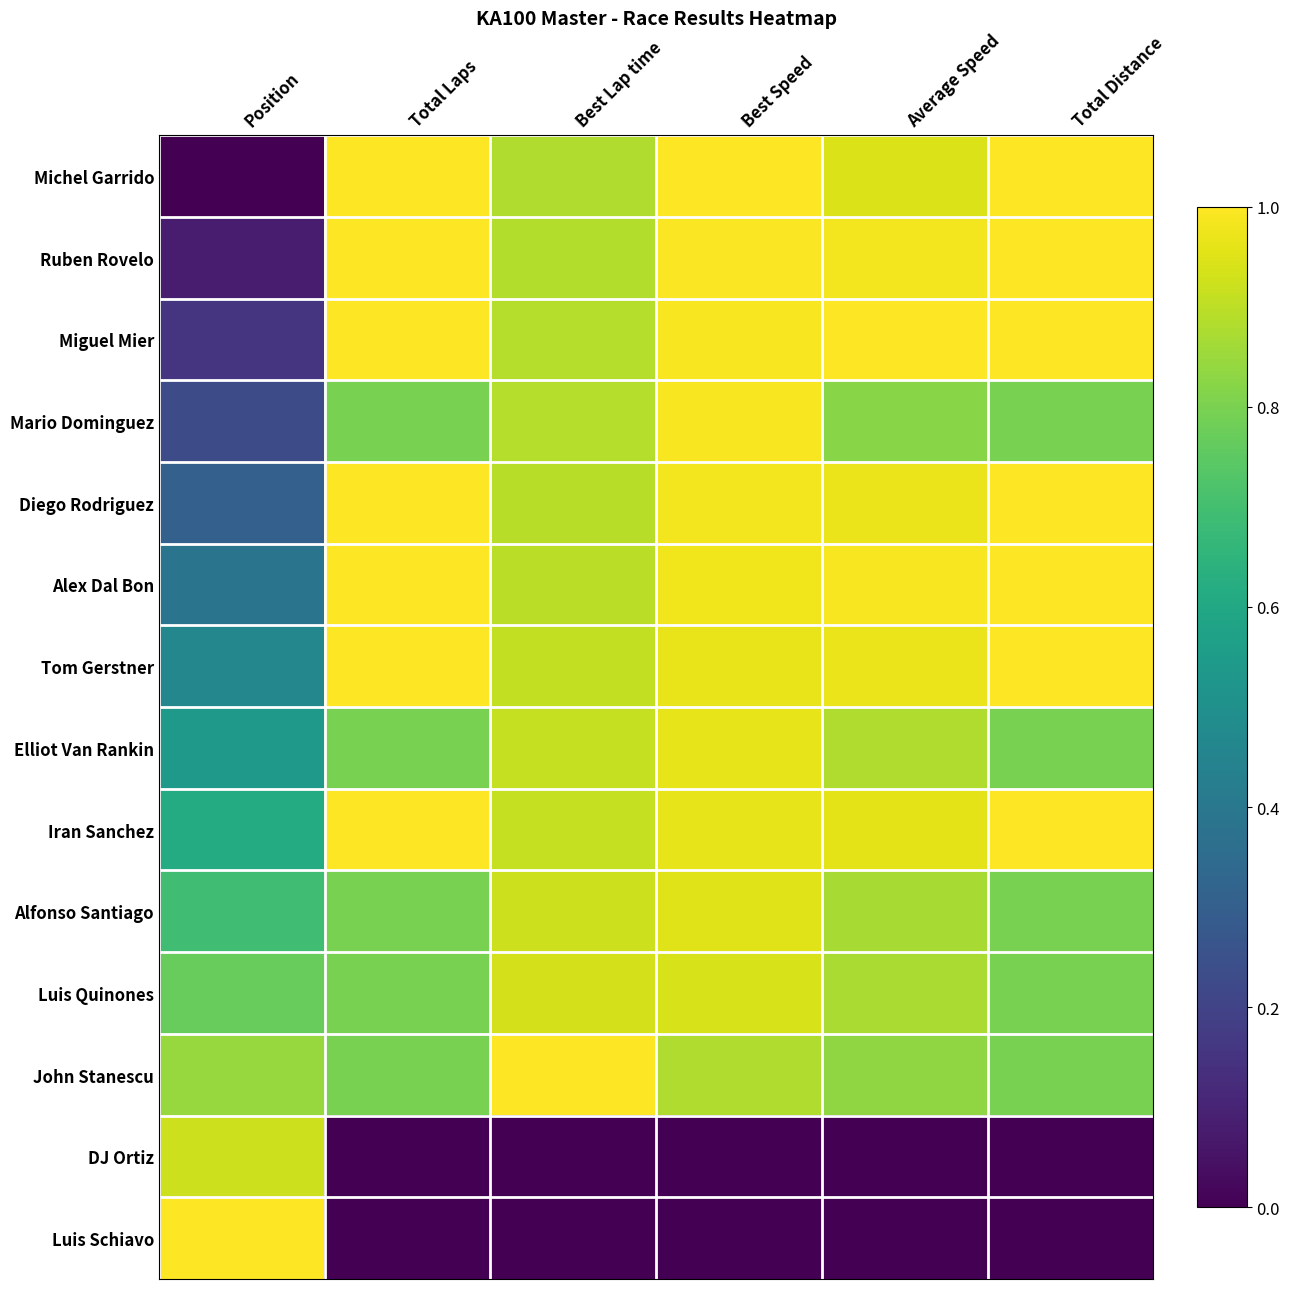

Reading right to left, what are all the values shown in this chart?

Michel Garrido: Total Distance=1.0	Average Speed=0.9	Best Speed=1.0	Best Lap time=0.9	Total Laps=1.0	Position=0.0
Ruben Rovelo: Total Distance=1.0	Average Speed=1.0	Best Speed=1.0	Best Lap time=0.9	Total Laps=1.0	Position=0.1
Miguel Mier: Total Distance=1.0	Average Speed=1.0	Best Speed=1.0	Best Lap time=0.9	Total Laps=1.0	Position=0.2
Mario Dominguez: Total Distance=0.8	Average Speed=0.8	Best Speed=1.0	Best Lap time=0.9	Total Laps=0.8	Position=0.2
Diego Rodriguez: Total Distance=1.0	Average Speed=1.0	Best Speed=1.0	Best Lap time=0.9	Total Laps=1.0	Position=0.3
Alex Dal Bon: Total Distance=1.0	Average Speed=1.0	Best Speed=1.0	Best Lap time=0.9	Total Laps=1.0	Position=0.4
Tom Gerstner: Total Distance=1.0	Average Speed=1.0	Best Speed=1.0	Best Lap time=0.9	Total Laps=1.0	Position=0.5
Elliot Van Rankin: Total Distance=0.8	Average Speed=0.9	Best Speed=1.0	Best Lap time=0.9	Total Laps=0.8	Position=0.5
Iran Sanchez: Total Distance=1.0	Average Speed=1.0	Best Speed=1.0	Best Lap time=0.9	Total Laps=1.0	Position=0.6
Alfonso Santiago: Total Distance=0.8	Average Speed=0.9	Best Speed=1.0	Best Lap time=0.9	Total Laps=0.8	Position=0.7
Luis Quinones: Total Distance=0.8	Average Speed=0.9	Best Speed=0.9	Best Lap time=0.9	Total Laps=0.8	Position=0.8
John Stanescu: Total Distance=0.8	Average Speed=0.8	Best Speed=0.9	Best Lap time=1.0	Total Laps=0.8	Position=0.8
DJ Ortiz: Total Distance=0.0	Average Speed=0.0	Best Speed=0.0	Best Lap time=0.0	Total Laps=0.0	Position=0.9
Luis Schiavo: Total Distance=0.0	Average Speed=0.0	Best Speed=0.0	Best Lap time=0.0	Total Laps=0.0	Position=1.0